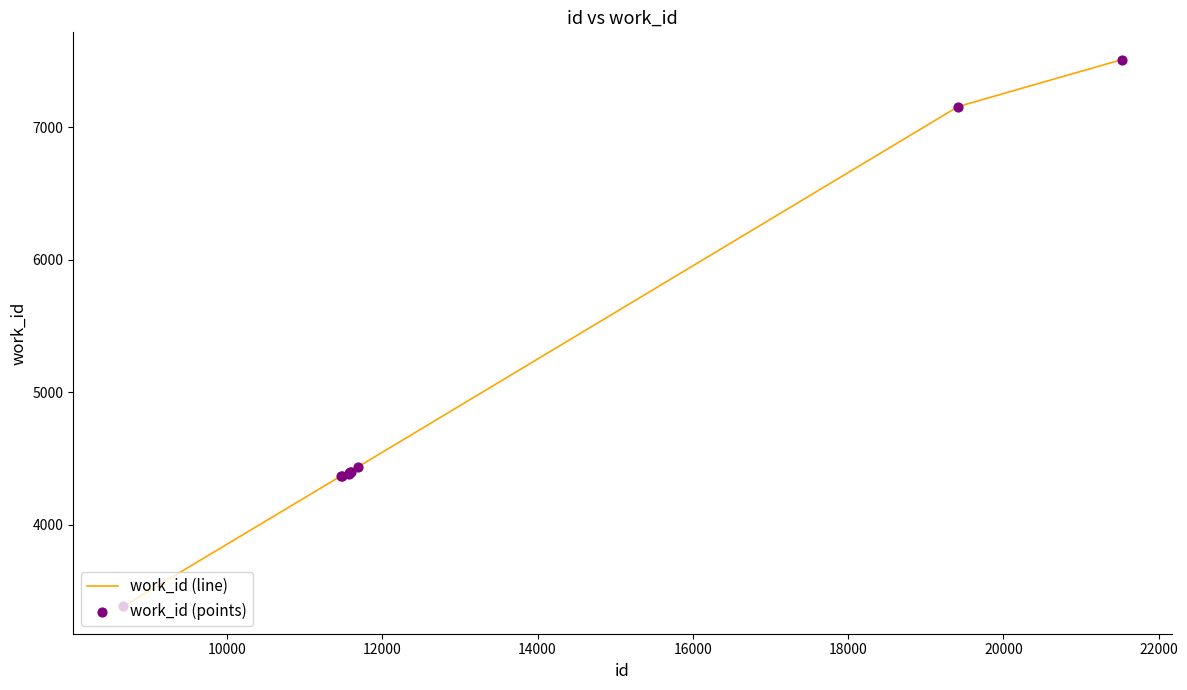

What is the difference between the maximum and minimum values?

4126